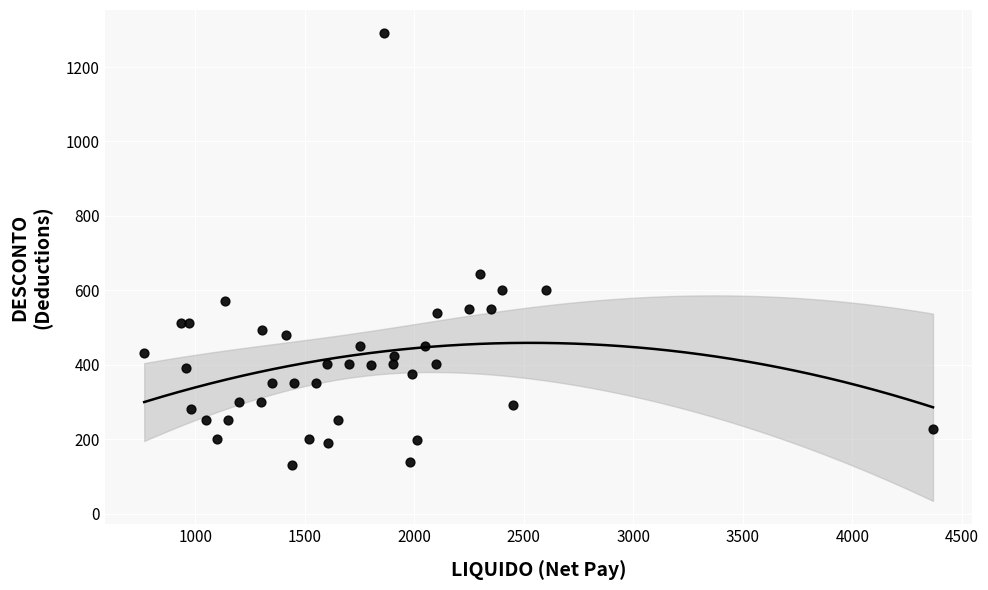

What Y value in the scatter plot is closest to 711?

643.0